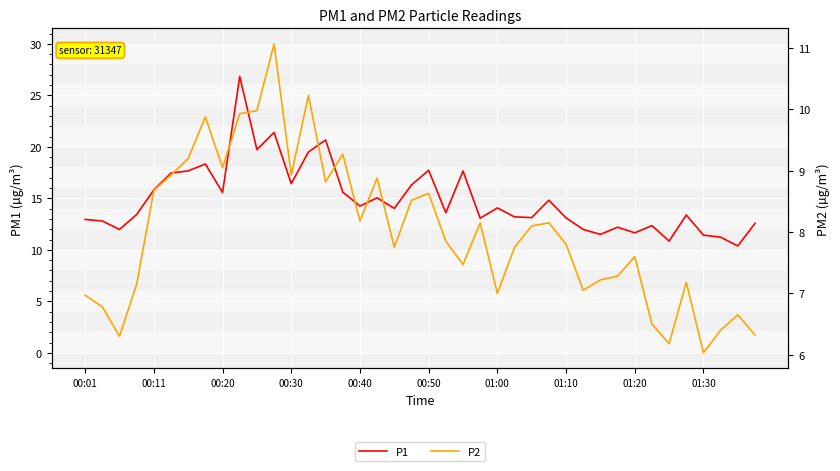

What position from the left is 01:20?

33